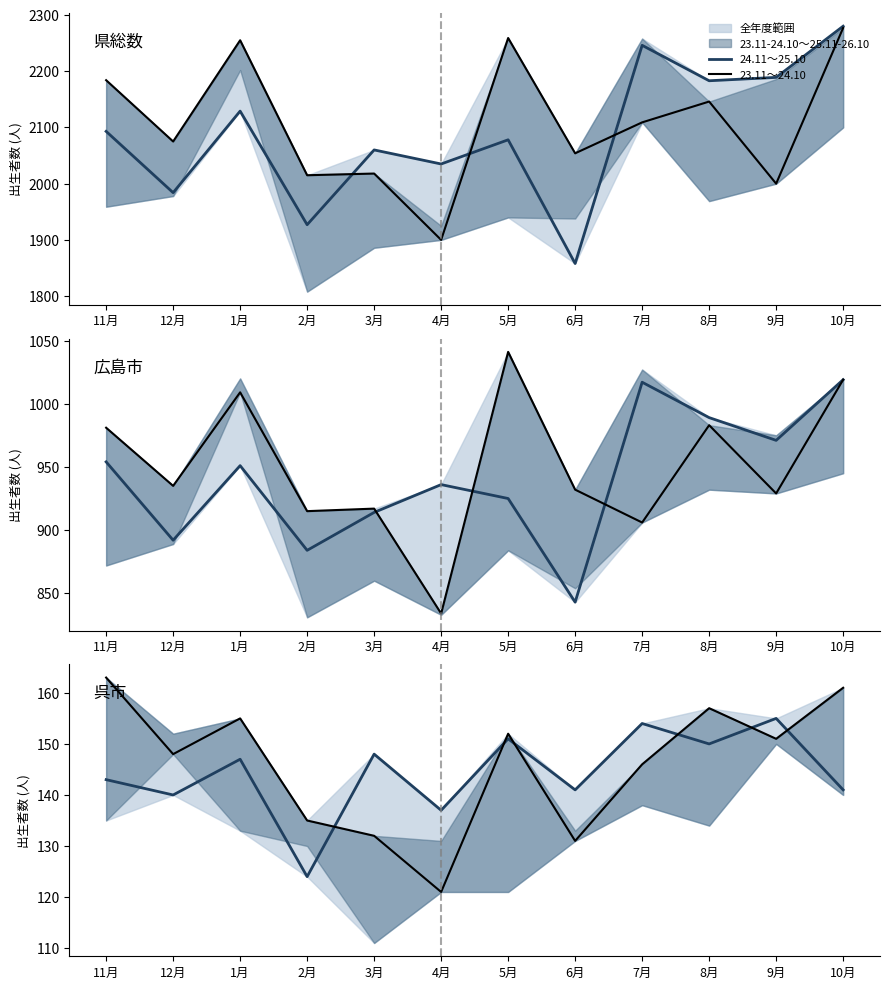

How many lines are shown in the chart?

2